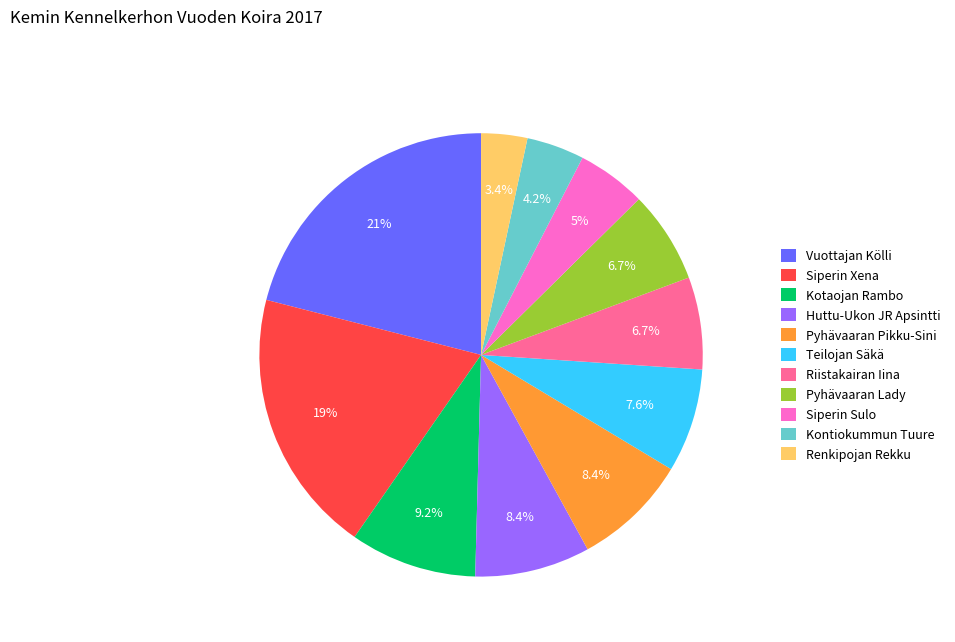

Which has a higher value, Riistakairan Iina or Huttu-Ukon JR Apsintti?

Huttu-Ukon JR Apsintti